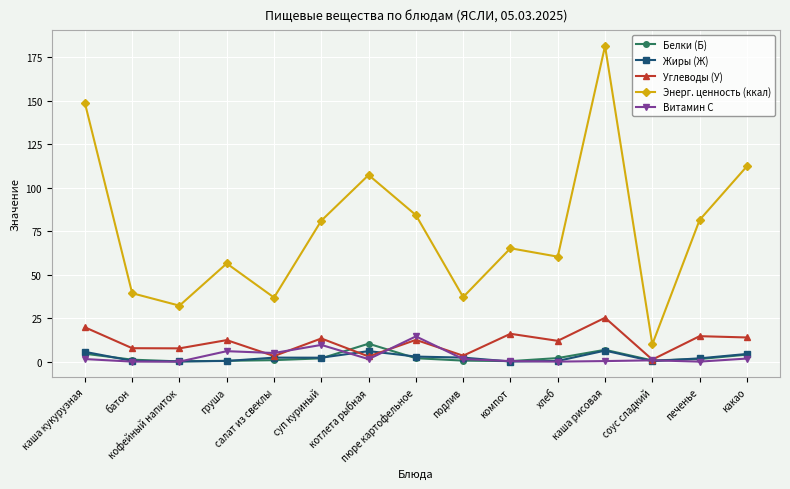

Which series has the largest total across all categories?

Энерг. ценность (ккал)